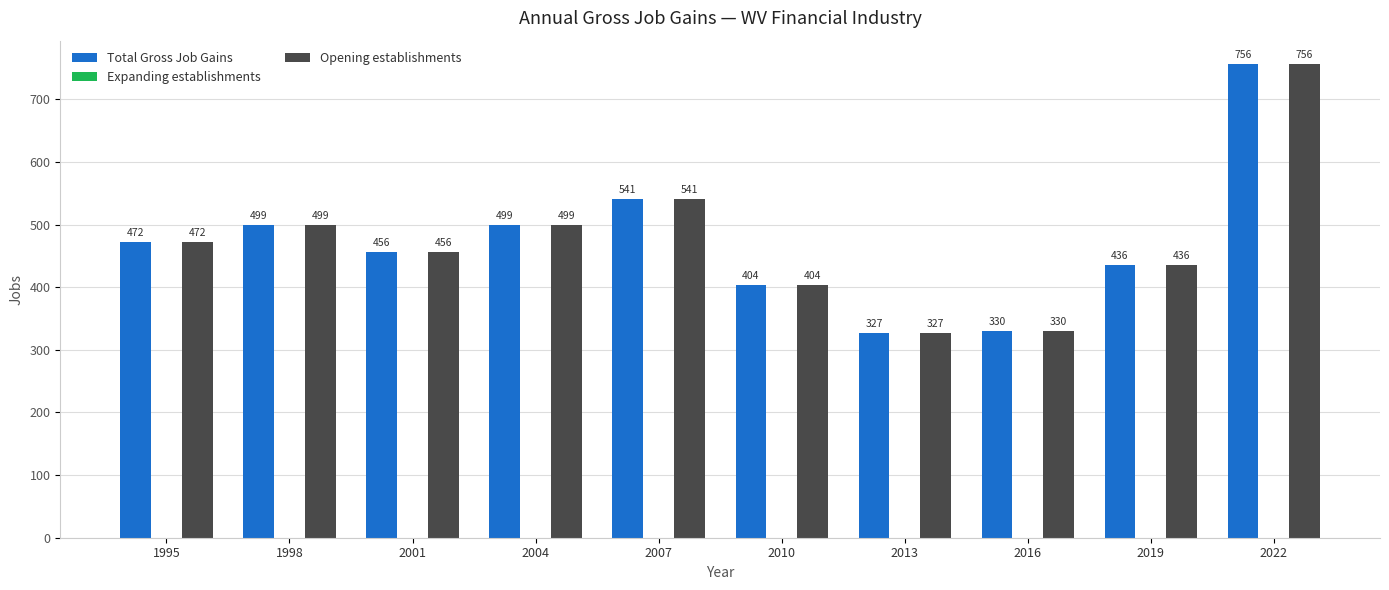

At which label does Total Gross Job Gains reach its minimum?

2013